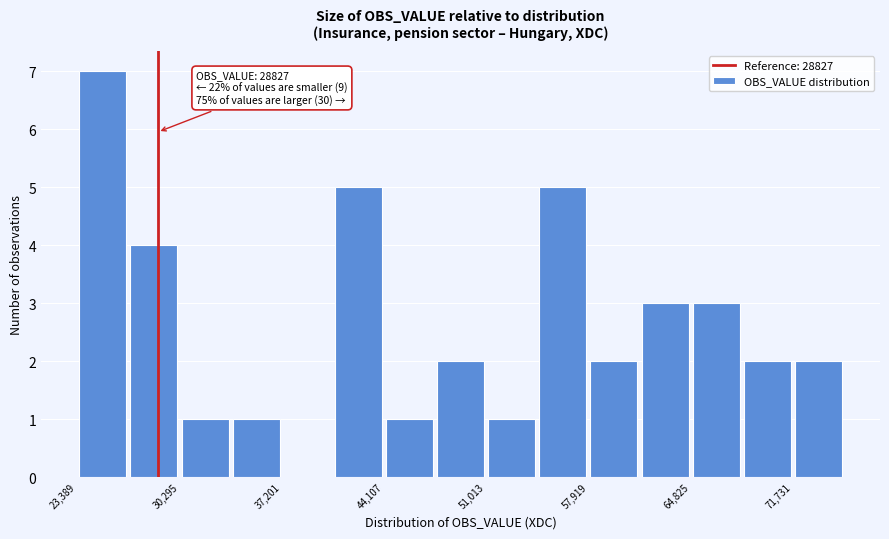

Around what value on the x-axis is the tallest bar? Give the approximate position of its centre, as read against the axis.

25000